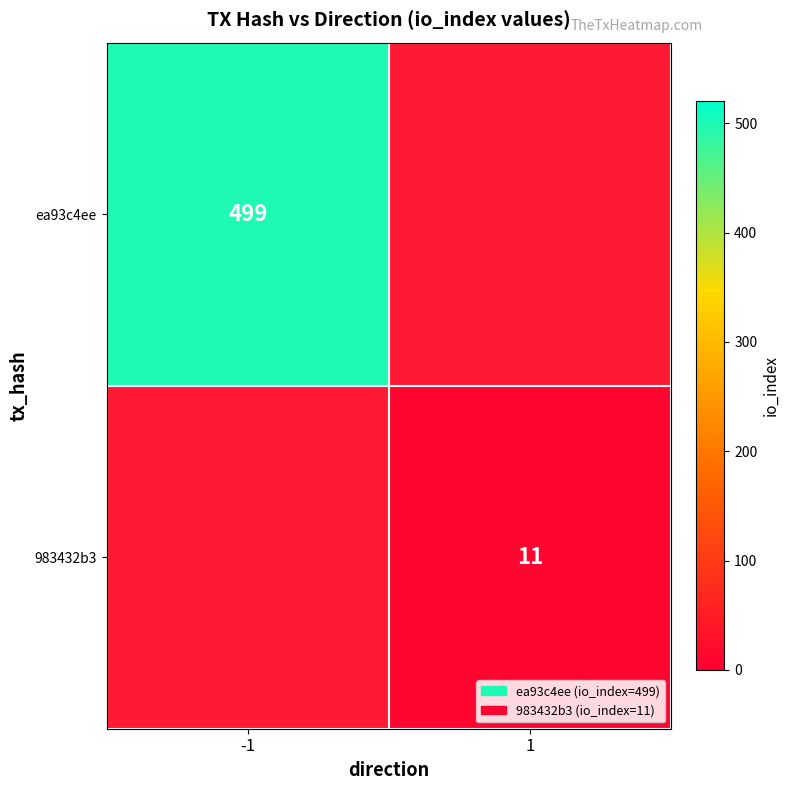

The value of 983432b3 at 1 is 11. True or false?

True